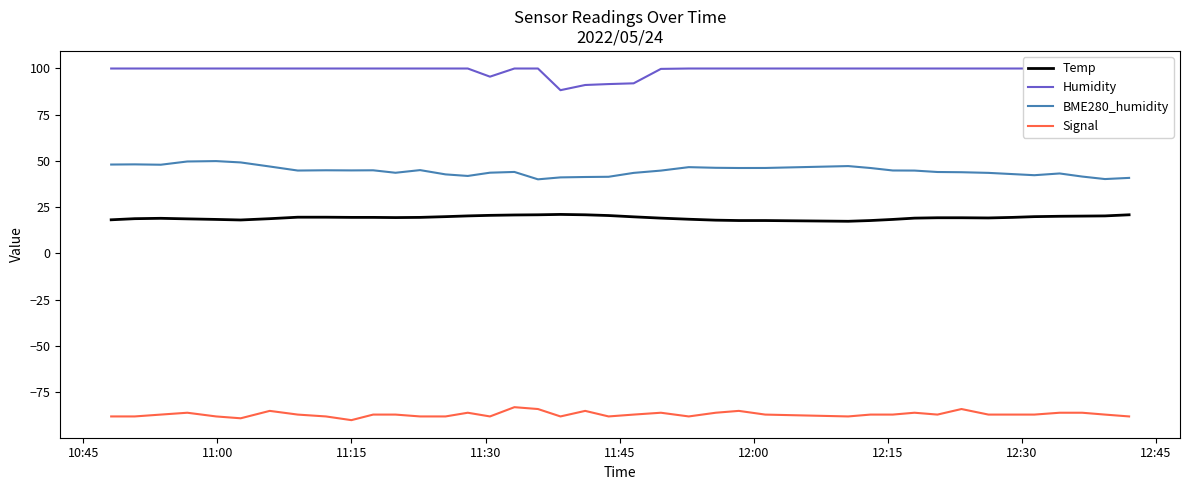

What is the maximum value for BME280_humidity?

49.9